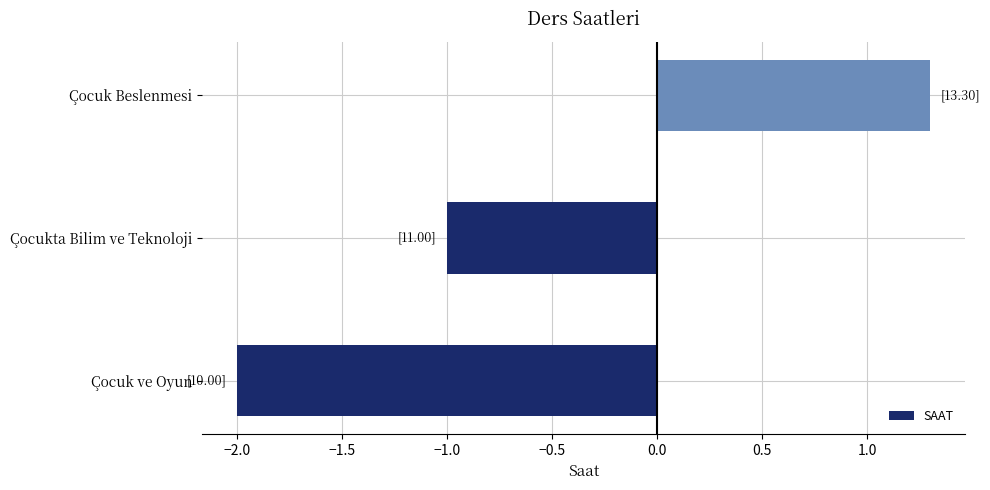

What is the change in value from Çocukta Bilim ve Teknoloji to Çocuk Beslenmesi?

+2.3